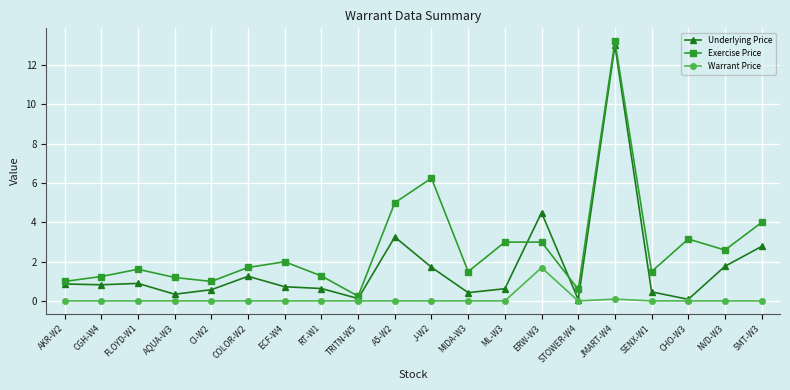

Between which two adjacent categories do Exercise Price and Underlying Price first intersect?

ML-W3 and ERW-W3